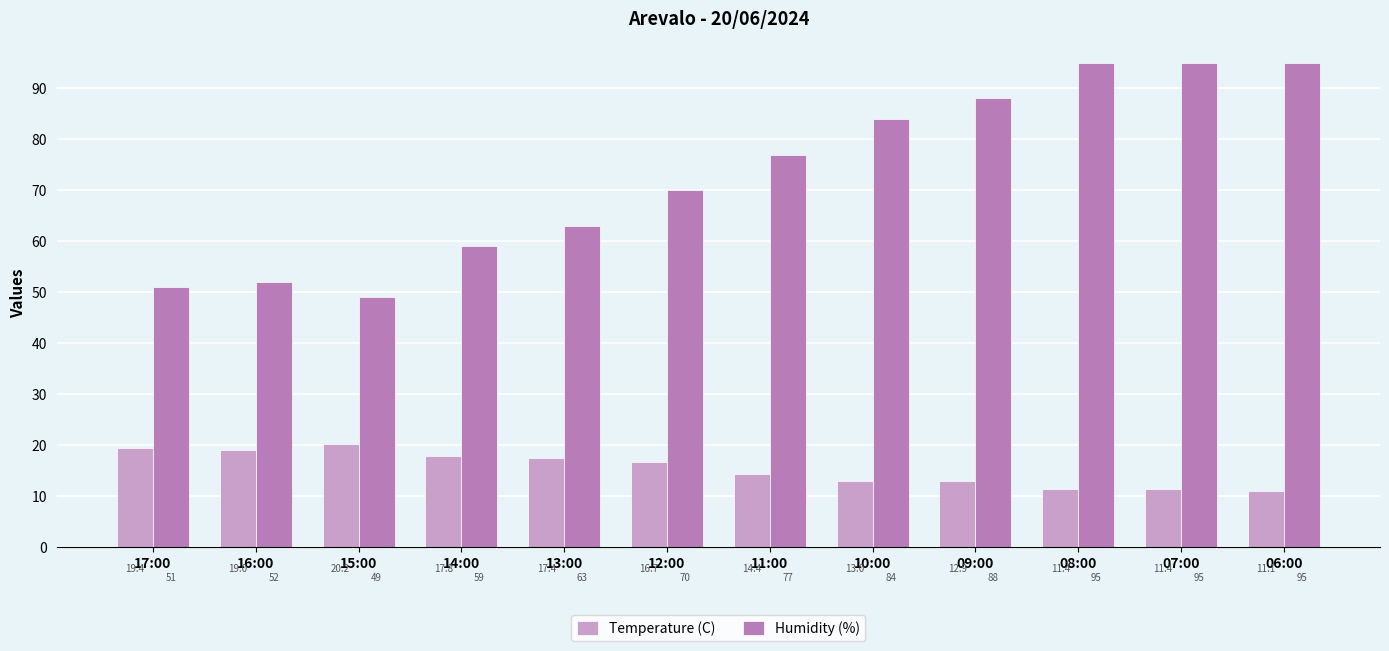

At which label does Temperature (C) first exceed 16?

17:00